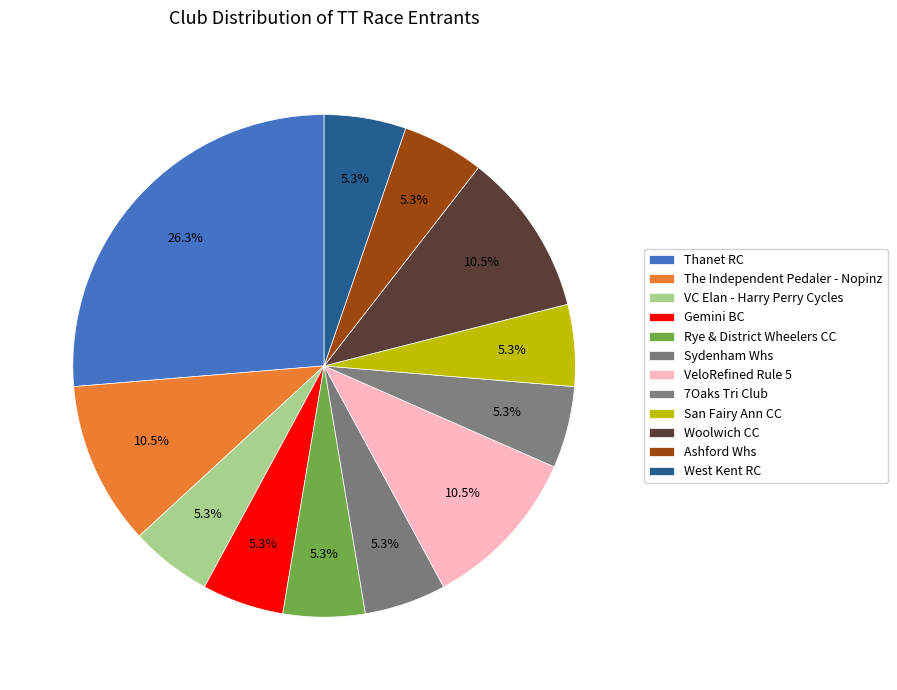

What percentage do Gemini BC and Rye & District Wheelers CC together represent?

10.5%